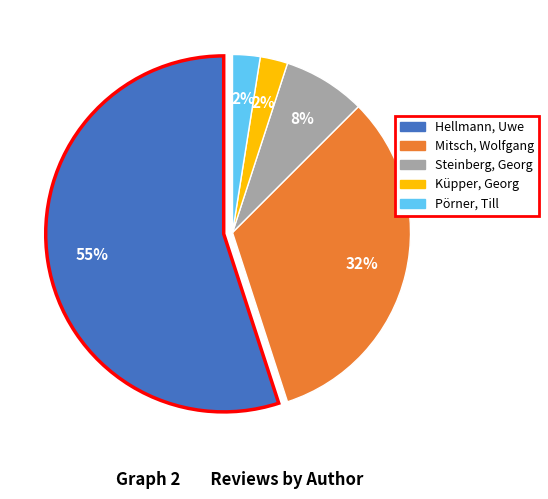

Which category has the biggest portion of the pie?

Hellmann, Uwe